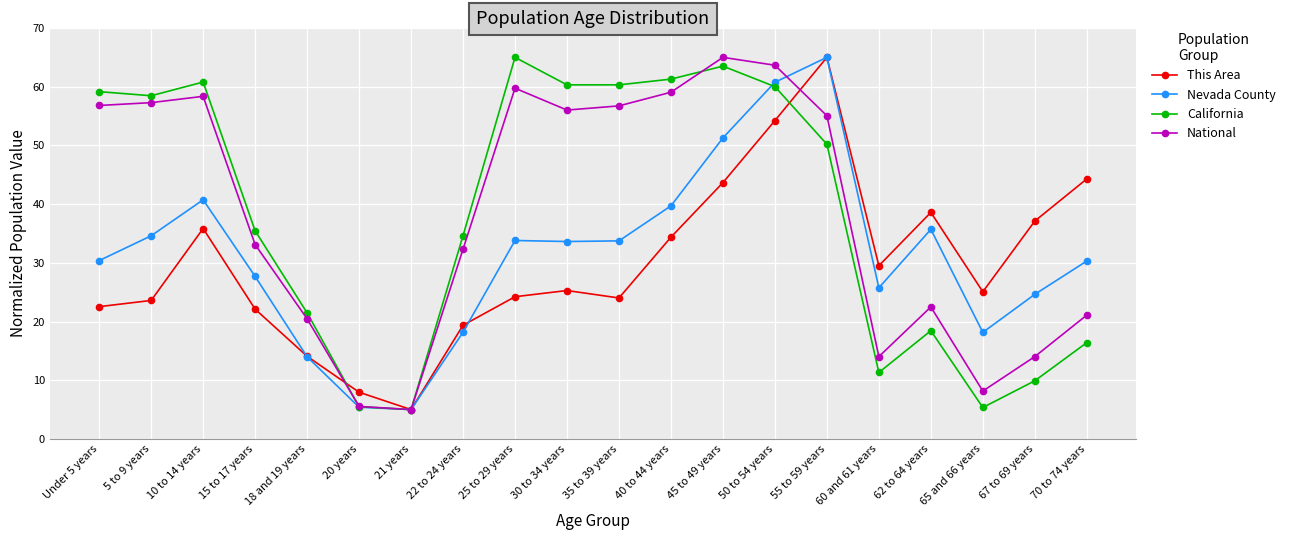

True or false: National has a value of 59.7 at 25 to 29 years.

True